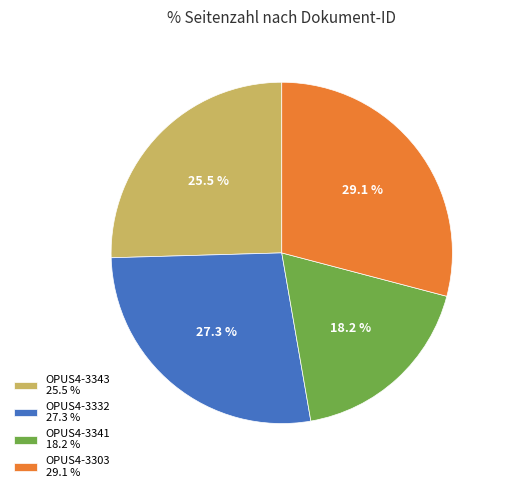

What is the largest slice in the pie chart?

OPUS4-3303